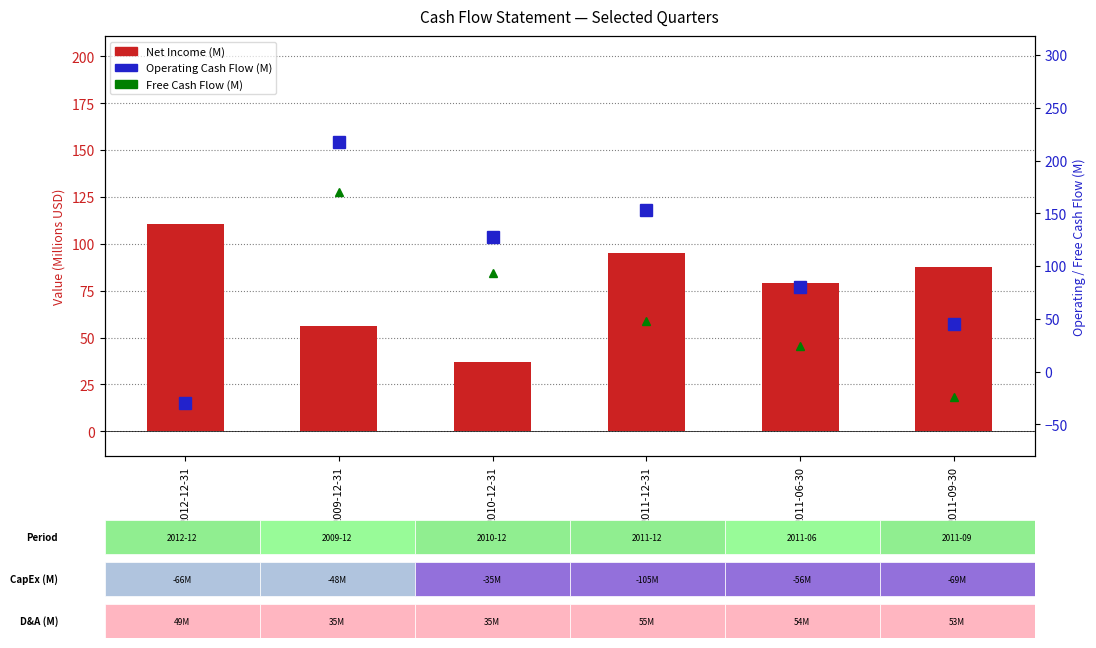

Reading left to right, extract all data points from this chart.

Net Income (M): 110.8	56.2	36.8	95.3	79.3	87.7
Operating Cash Flow (M): -30.0	218.0	128.0	153.0	80.0	45.0
Free Cash Flow (M): -96.0	170.0	93.0	48.0	24.0	-24.0